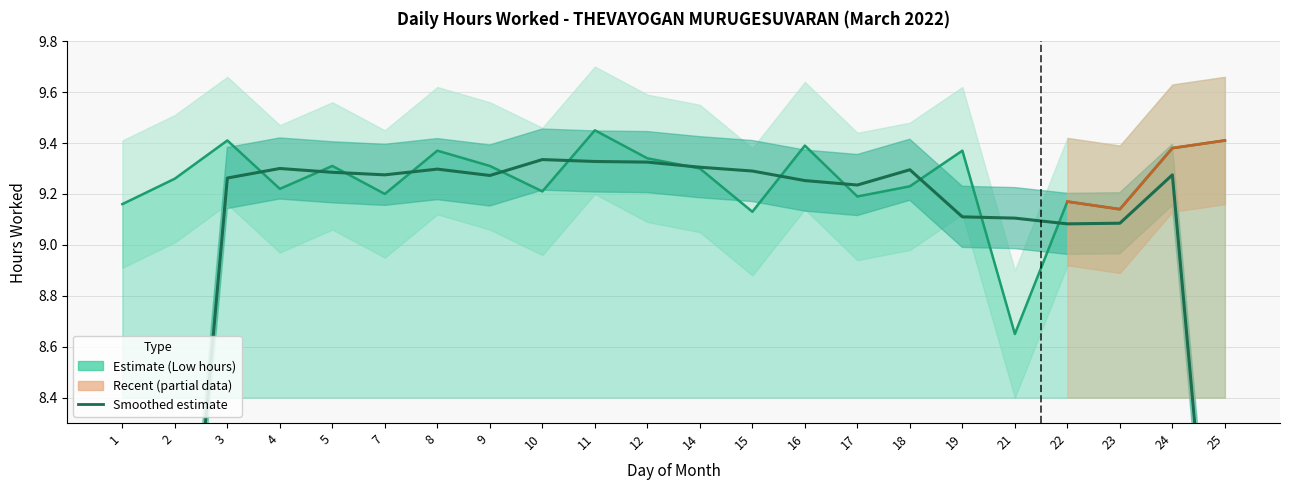

Reading left to right, what are all the values shown in this chart?

1=4.6	2=7.0	3=9.3	4=9.3	5=9.3	7=9.3	8=9.3	9=9.3	10=9.3	11=9.3	12=9.3	14=9.3	15=9.3	16=9.3	17=9.2	18=9.3	19=9.1	21=9.1	22=9.1	23=9.1	24=9.3	25=7.0